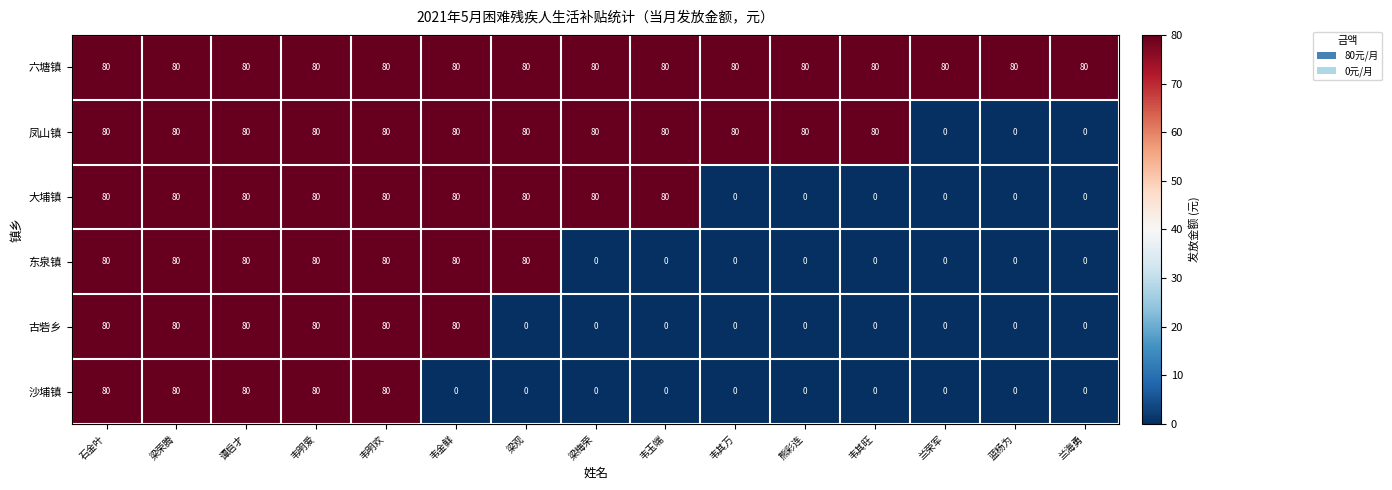

What is the difference between the 沙埔镇 values at 韦其旺 and 石金叶?

80